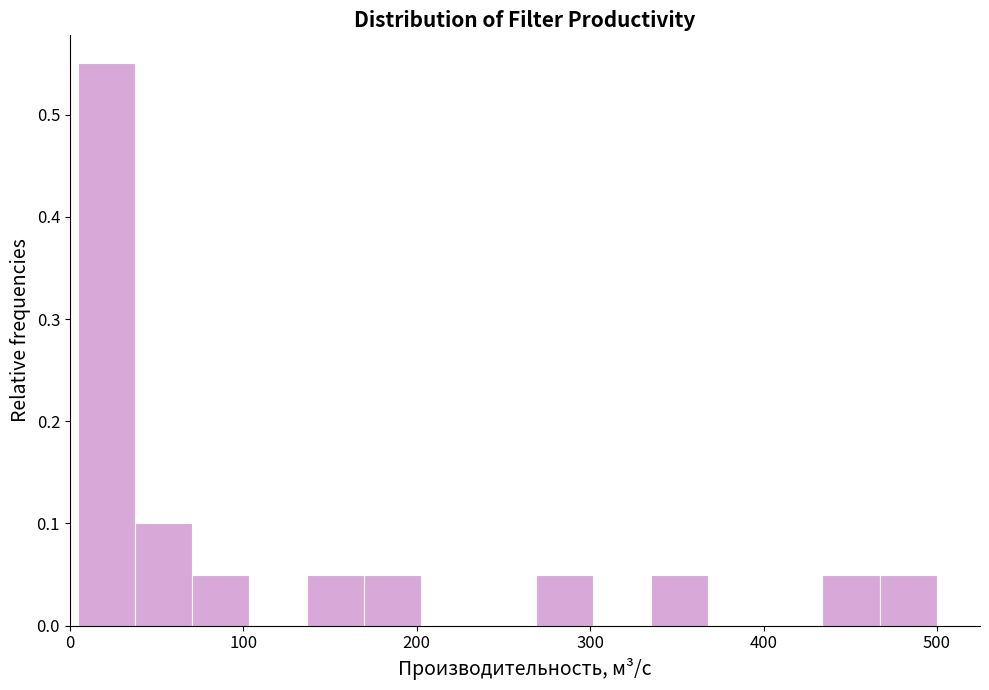

Read against the x-axis, roughly where is the centre of the tallest bar?

20